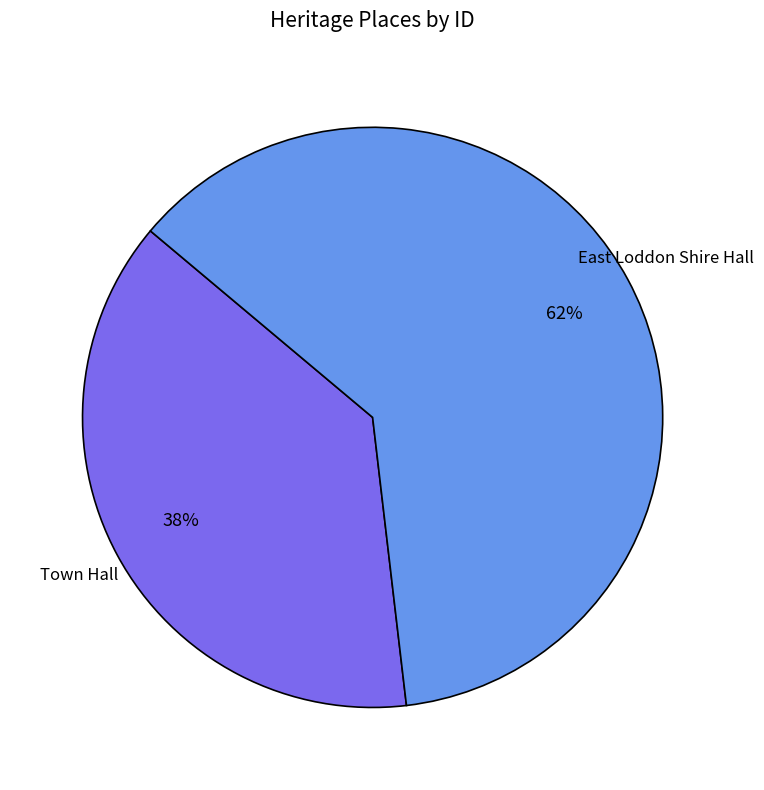

Which category has the smallest portion of the pie?

Town Hall